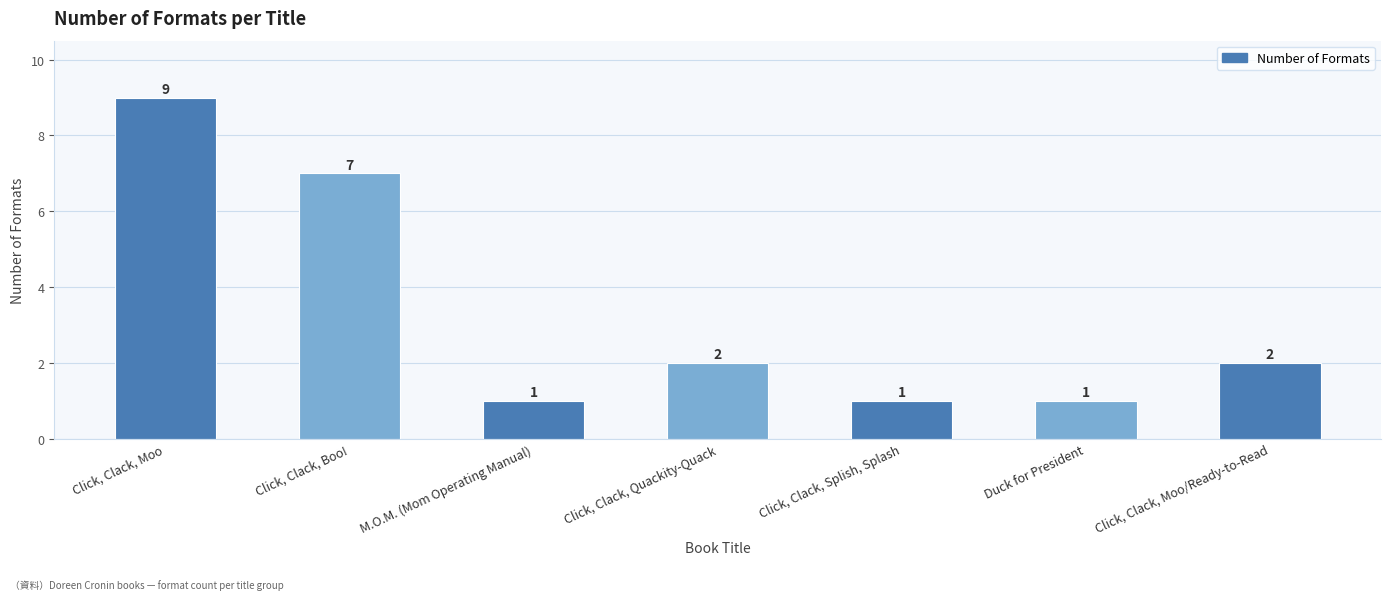

Is it true that the value at Click, Clack, Moo is 9?

True